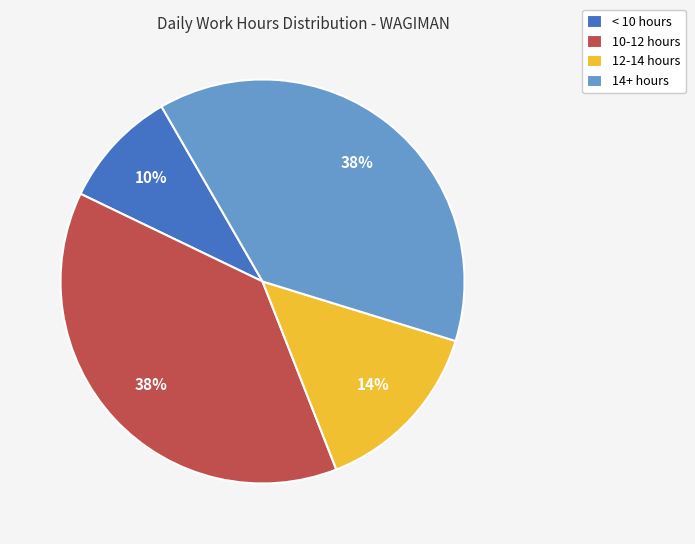

What is the ratio of the value at < 10 hours to the value at 10-12 hours?

0.3